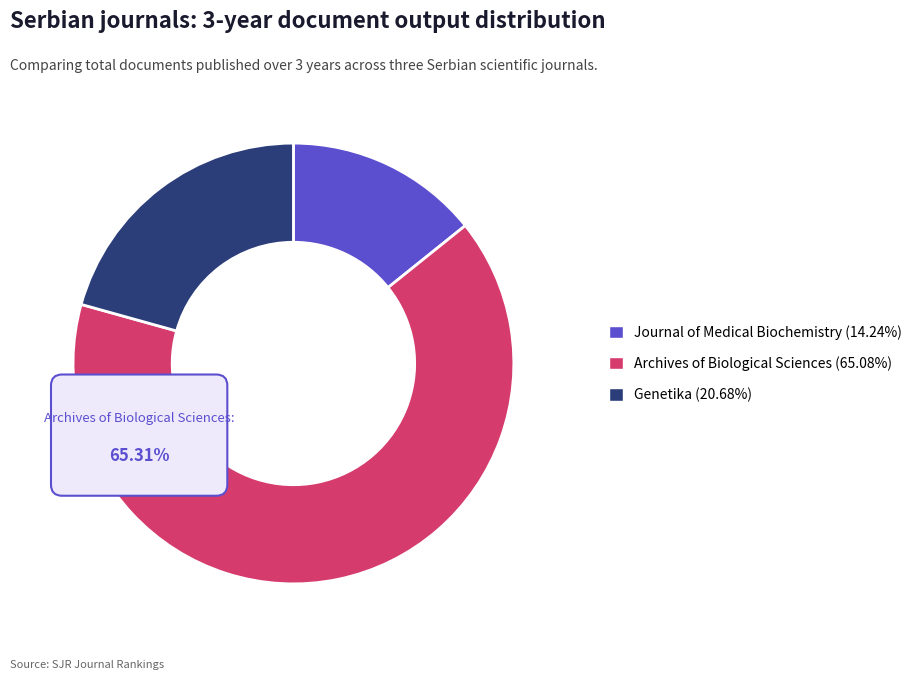

What is the total percentage of Journal of Medical Biochemistry and Genetika?

34.9%